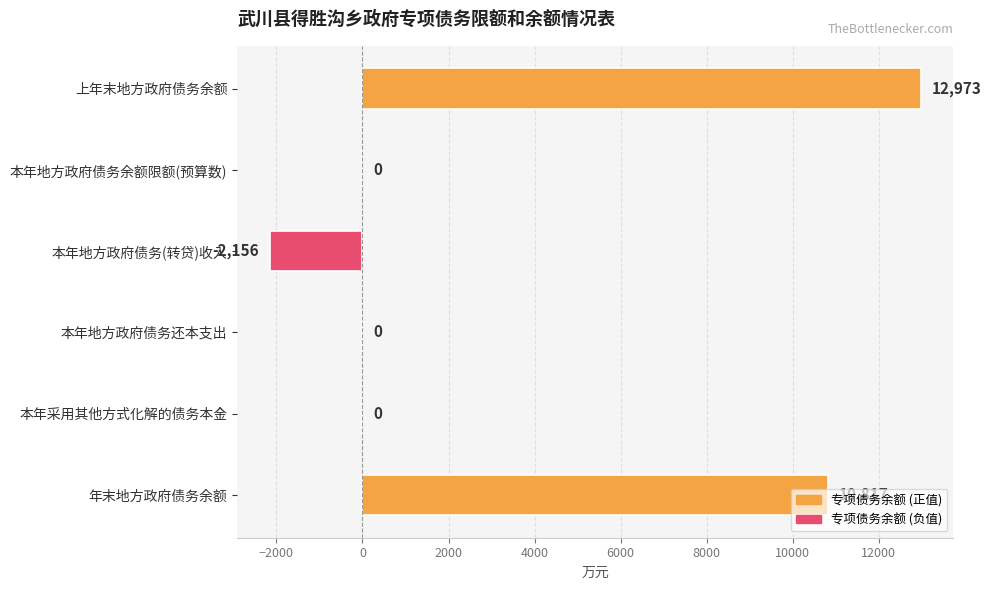

Which has a higher value, 本年地方政府债务余额限额(预算数) or 上年末地方政府债务余额?

上年末地方政府债务余额